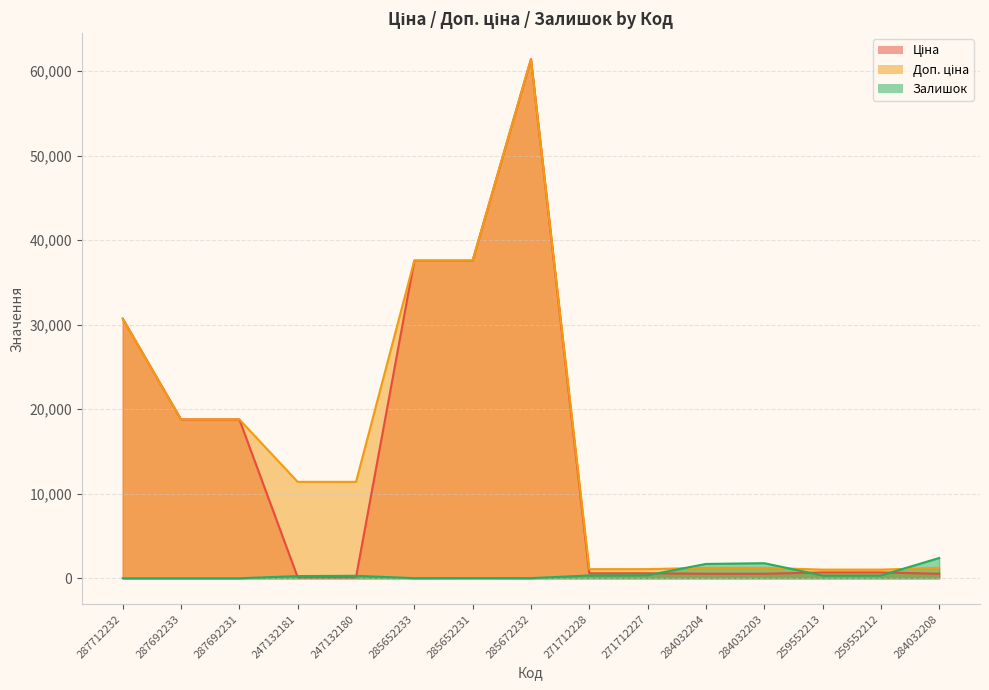

Reading left to right, extract all data points from this chart.

Ціна: 287712232=30717.1	287692233=18796.8	287692231=18796.8	247132181=114.1	247132180=114.1	285652233=37593.6	285652231=37593.6	285672232=61434.3	271712228=589.9	271712227=589.9	284032204=539.0	284032203=539.0	259552213=693.7	259552212=693.7	284032208=539.0
Доп. ціна: 287712232=30717.1	287692233=18796.8	287692231=18796.8	247132181=11410.0	247132180=11410.0	285652233=37593.6	285652231=37593.6	285672232=61434.3	271712228=1081.7	271712227=1081.7	284032204=1235.4	284032203=1235.4	259552213=1024.6	259552212=1024.6	284032208=1235.4
Залишок: 287712232=0.0	287692233=0.0	287692231=0.0	247132181=260.0	247132180=290.0	285652233=13.0	285652231=23.0	285672232=16.0	271712228=333.0	271712227=359.0	284032204=1696.0	284032203=1786.0	259552213=330.0	259552212=333.0	284032208=2401.0